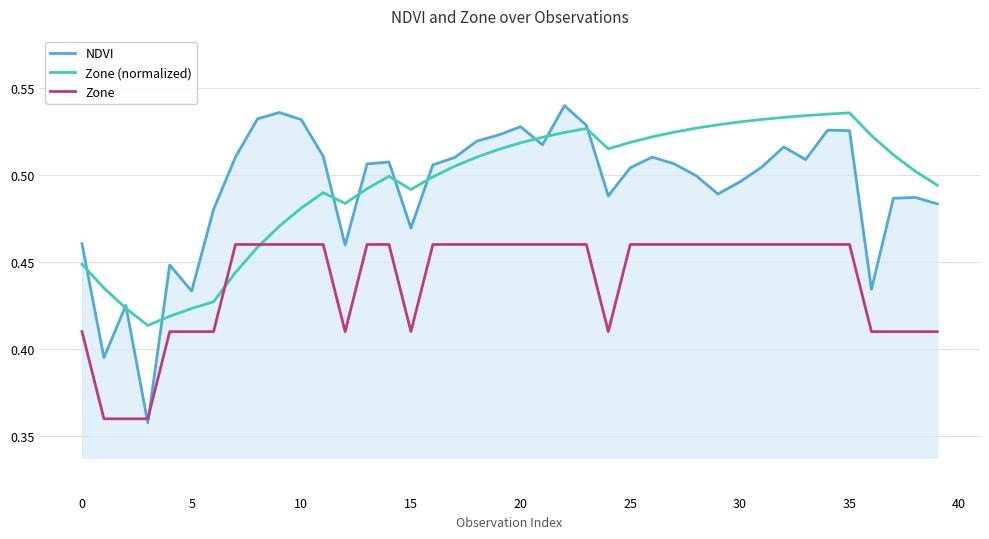

Which series has the largest range (max minus min)?

NDVI